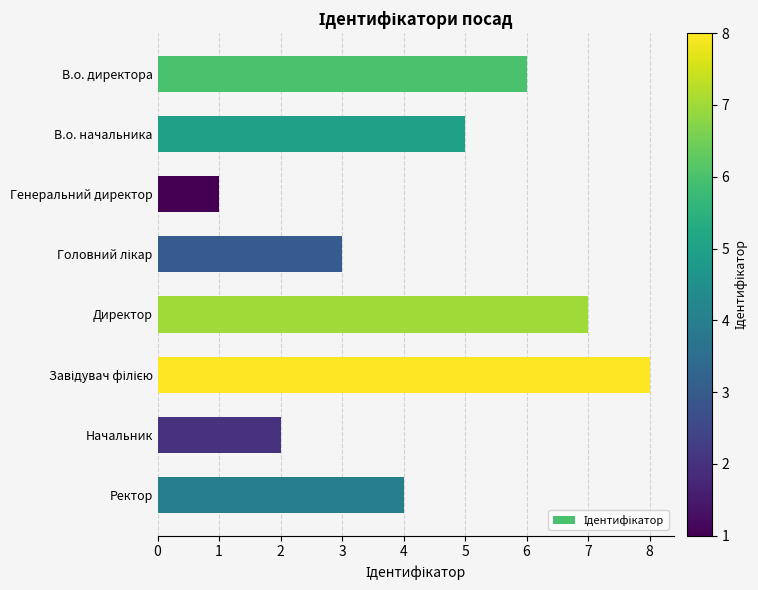

What is the ratio of the value at В.о. директора to the value at Директор?

0.9